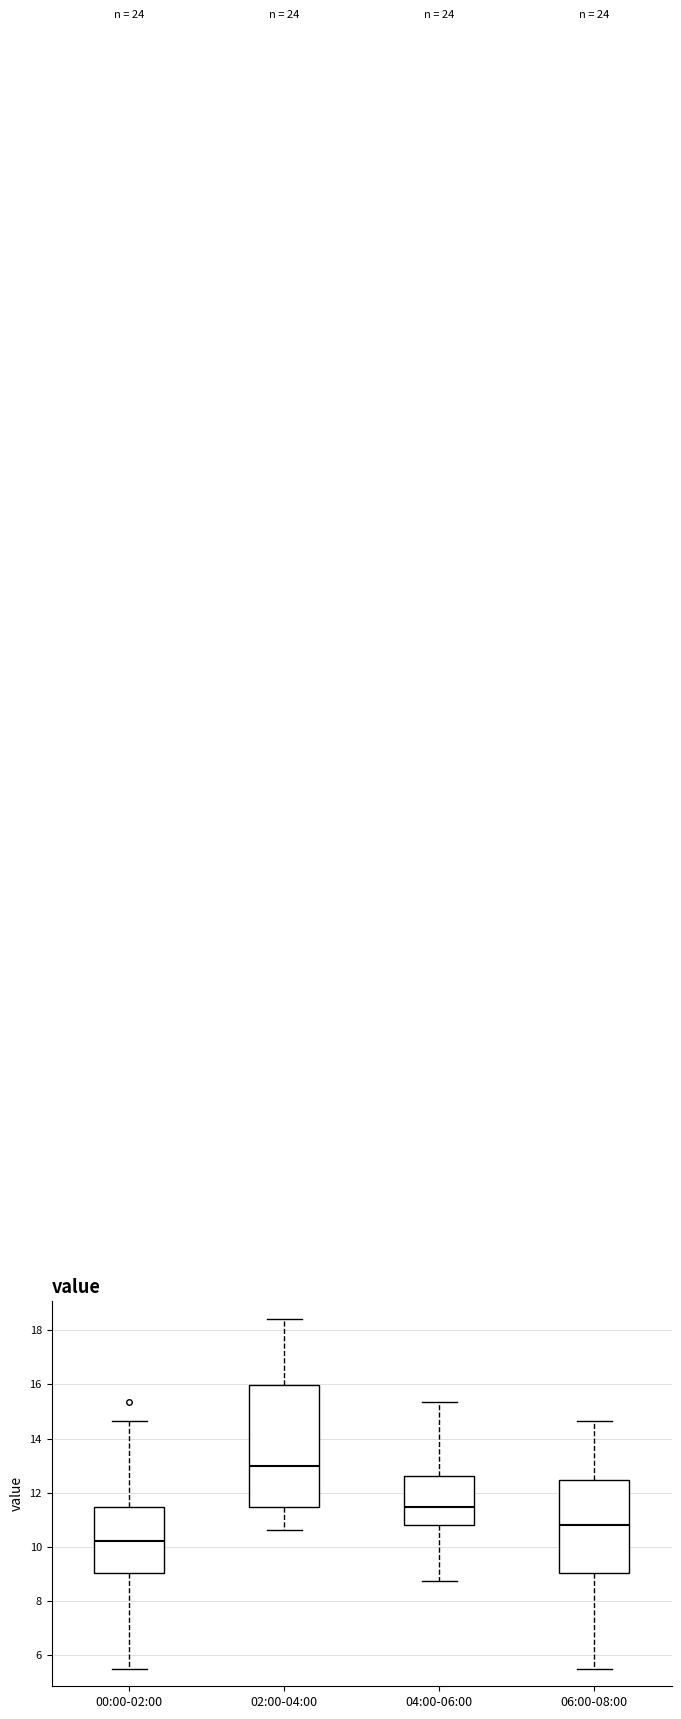

Where does the lower whisker of the box for 02:00-04:00 end on the y-axis? The values are not printed on the chart, so give them approximately, as read against the axis.

10.6